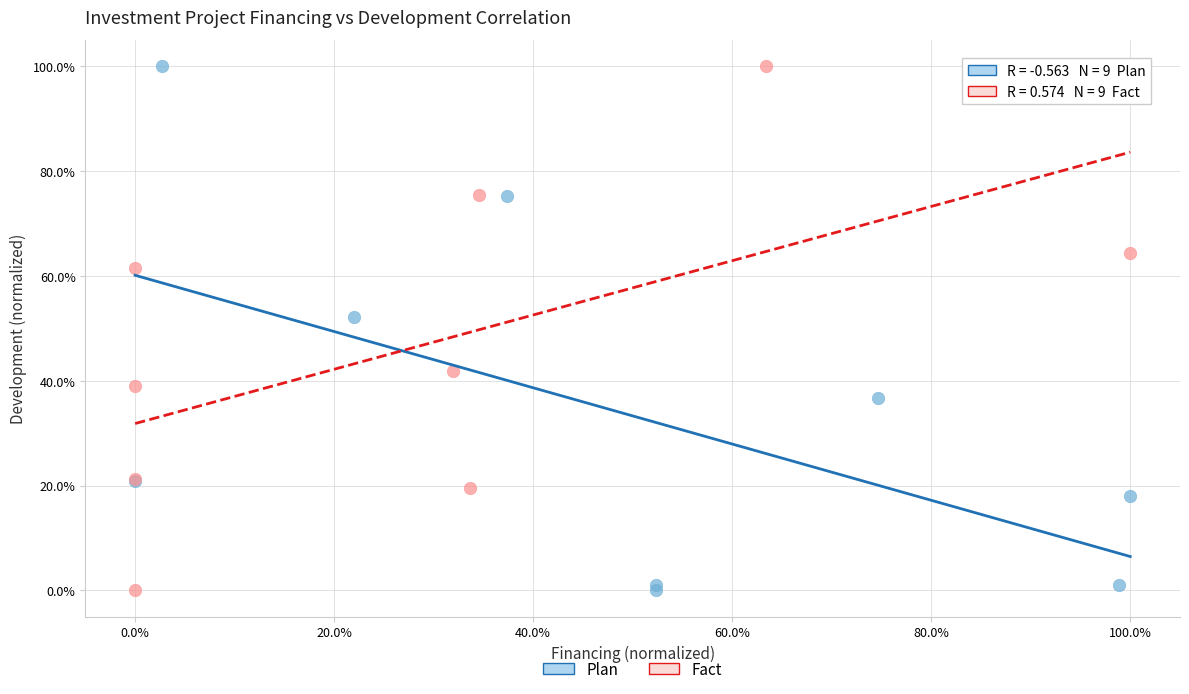

What are all the series names shown in the legend?

Plan, Fact